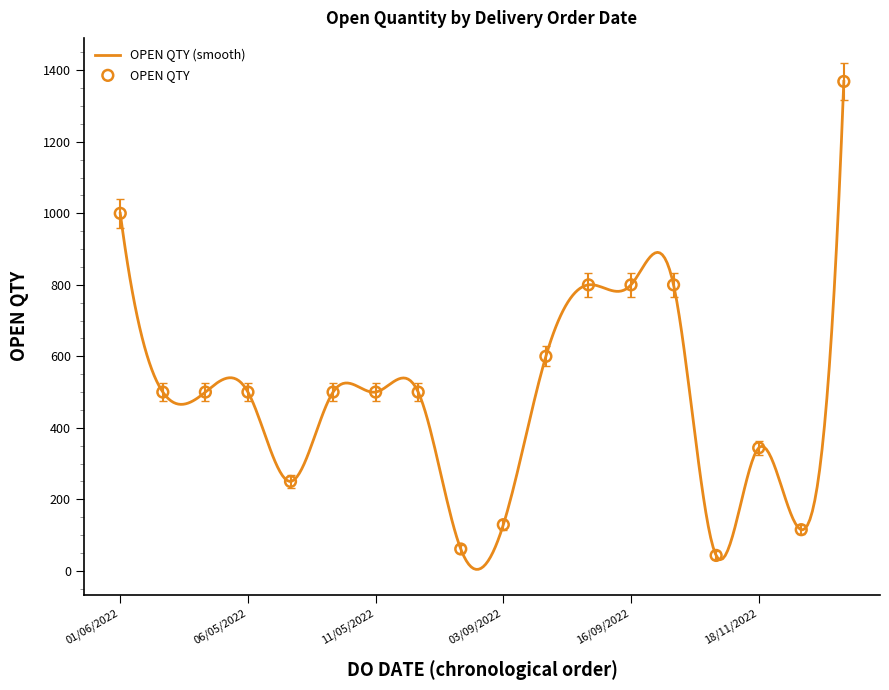

Approximately how many times larger is the value at 11/05/2022 compared to 20/12/2022?

0.4